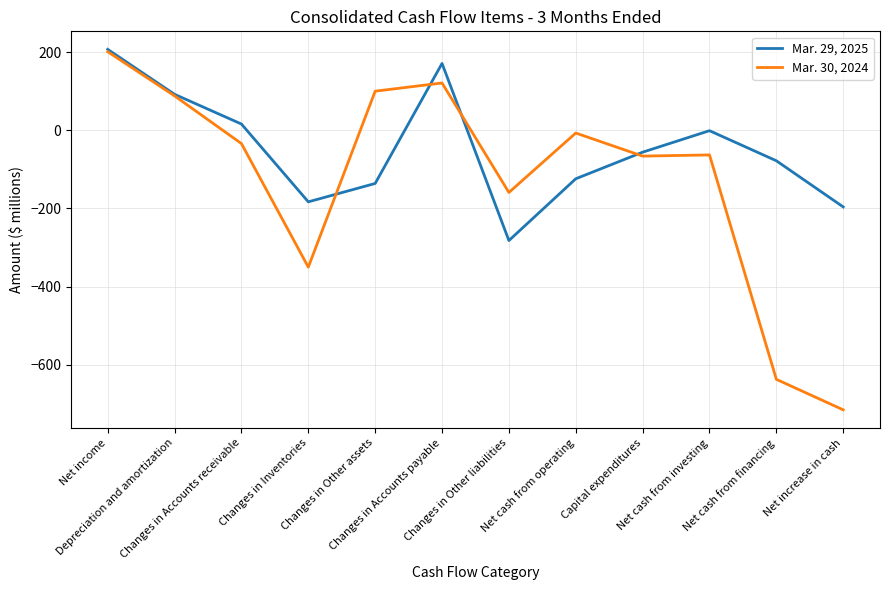

What is the approximate value of Mar. 29, 2025 at Changes in Inventories, to the nearest 50?

-200